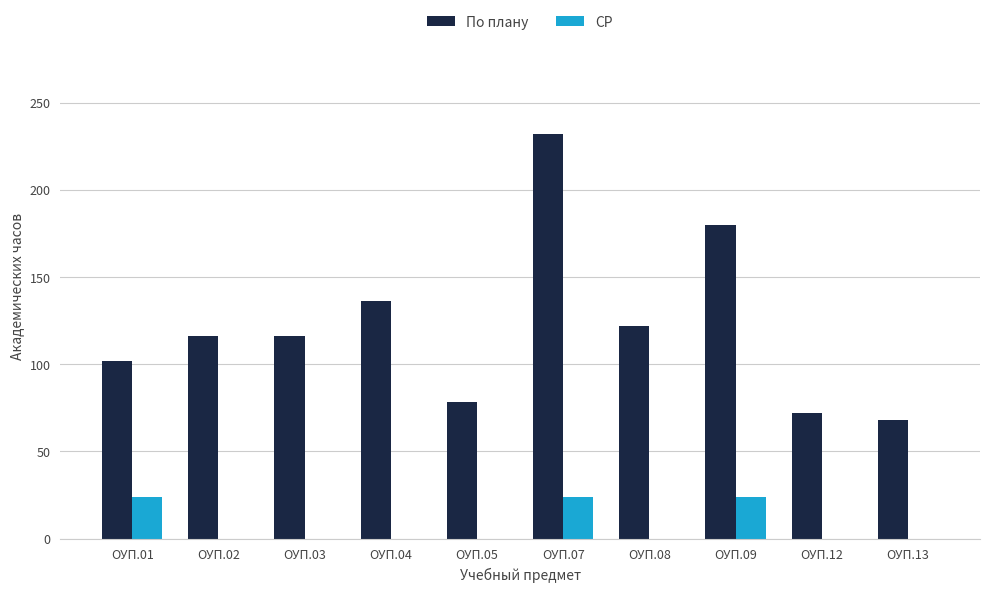

Reading left to right, extract all data points from this chart.

По плану: ОУП.01=102	ОУП.02=116	ОУП.03=116	ОУП.04=136	ОУП.05=78	ОУП.07=232	ОУП.08=122	ОУП.09=180	ОУП.12=72	ОУП.13=68
СР: ОУП.01=24	ОУП.02=0	ОУП.03=0	ОУП.04=0	ОУП.05=0	ОУП.07=24	ОУП.08=0	ОУП.09=24	ОУП.12=0	ОУП.13=0